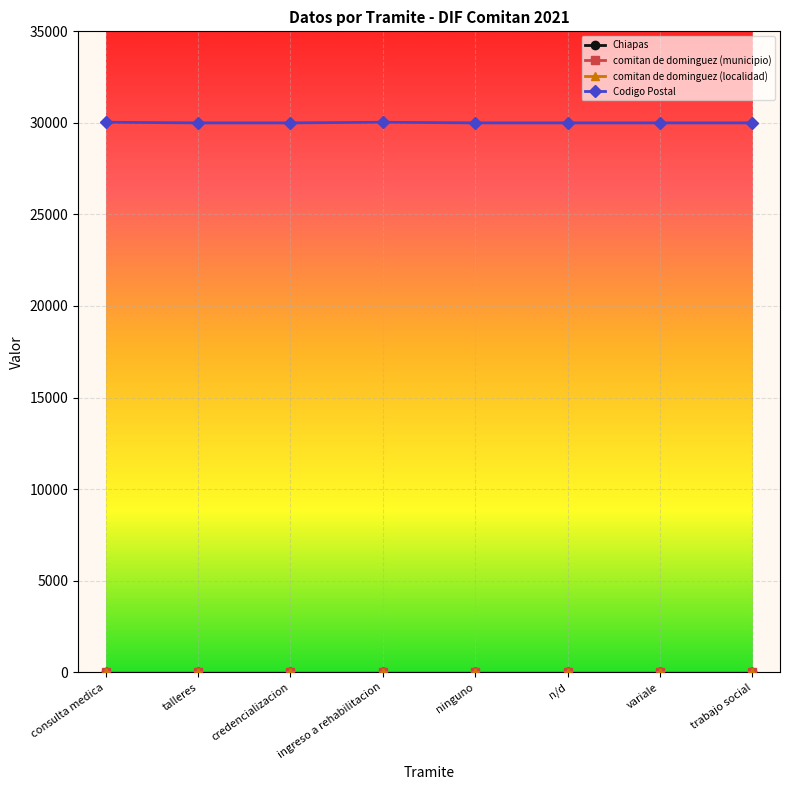

Which series has the largest total across all categories?

Codigo Postal